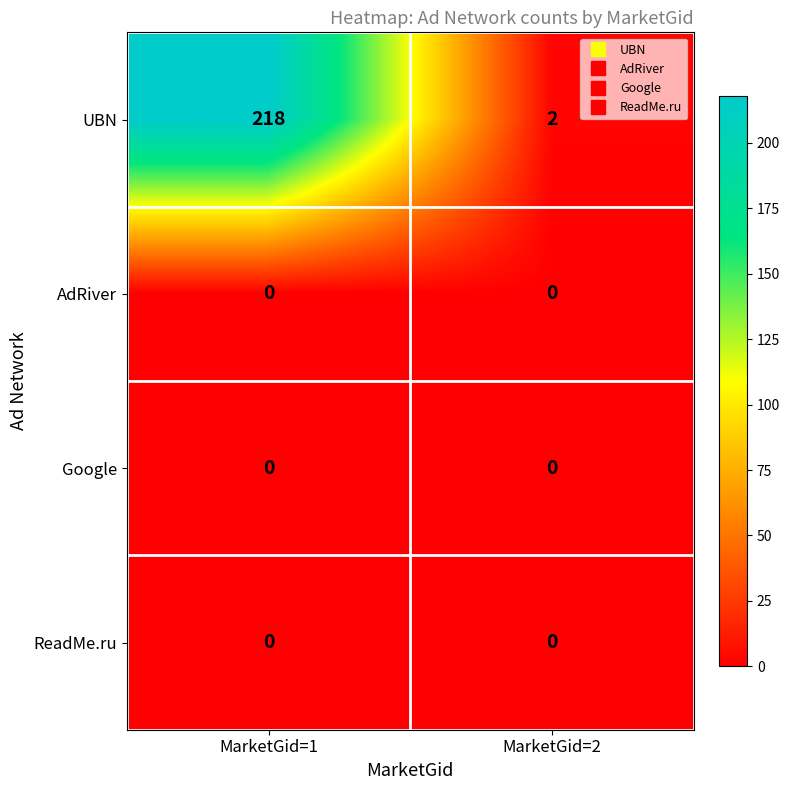

Reading left to right, extract all data points from this chart.

UBN: MarketGid=1=218	MarketGid=2=2
AdRiver: MarketGid=1=0	MarketGid=2=0
Google: MarketGid=1=0	MarketGid=2=0
ReadMe.ru: MarketGid=1=0	MarketGid=2=0